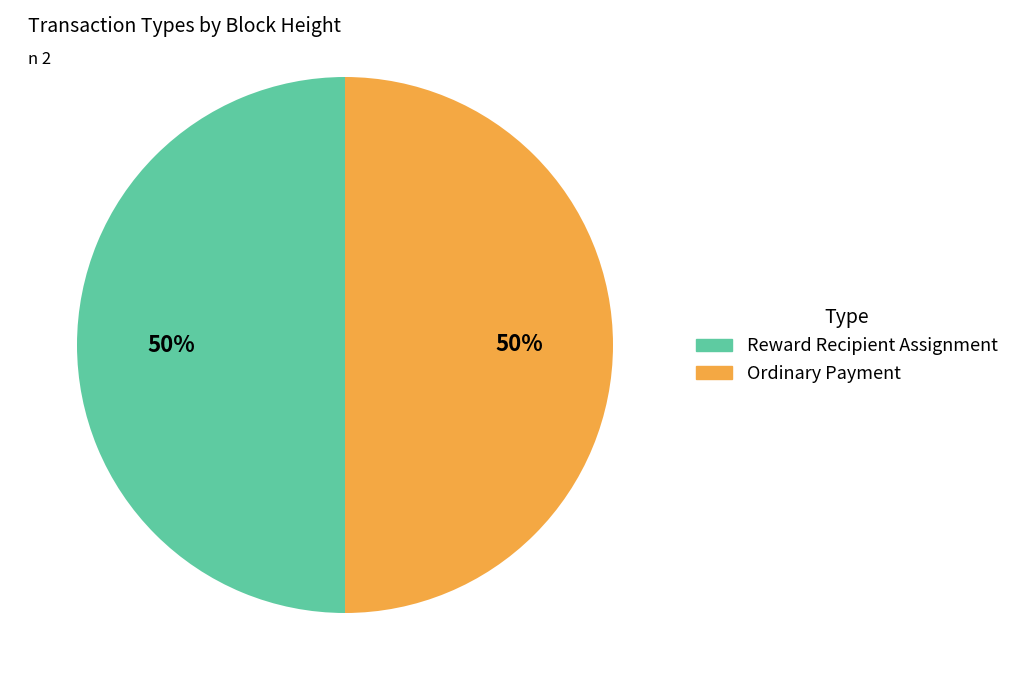

Is the sum of Ordinary Payment and Reward Recipient Assignment greater than half?

Yes